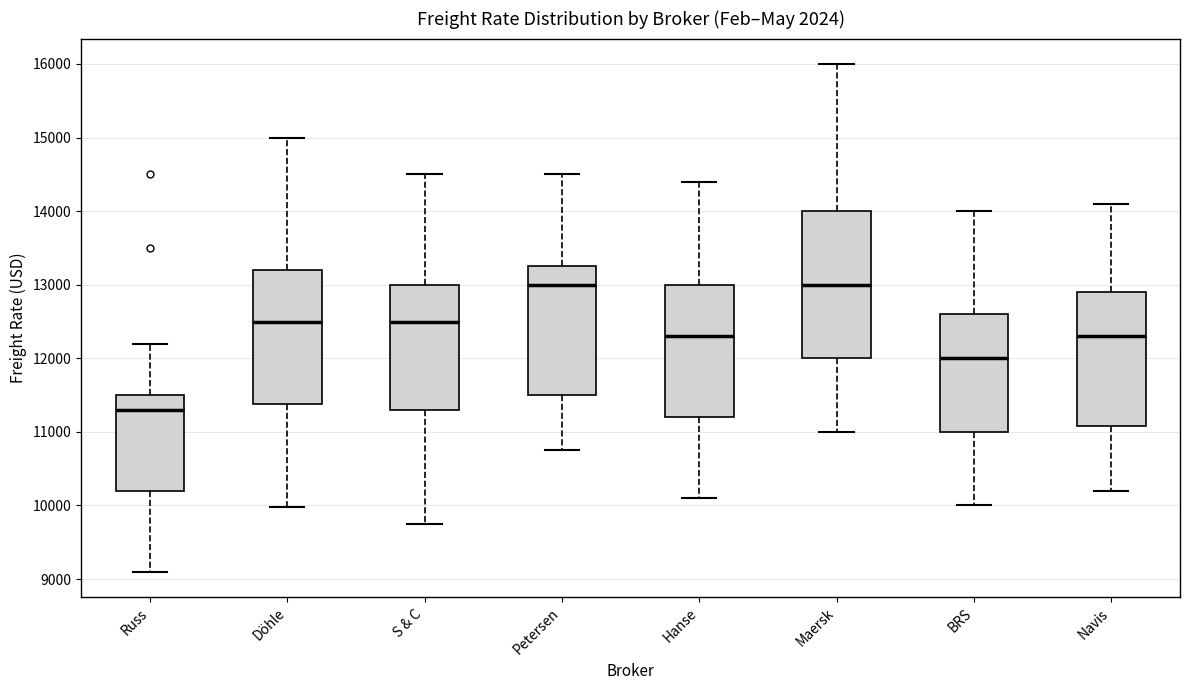

Reading left to right, transcribe this box plot: for each box, give where its median line is, the range the box spans, and where its two whiskers end, as read against the y-axis. The values are not printed on the chart, so give them approximately, as read against the axis.

Russ: median 11300, box 10200 to 11500, whiskers 9100 to 12200
Döhle: median 12500, box 11400 to 13200, whiskers 10000 to 15000
S & C: median 12500, box 11300 to 13000, whiskers 9800 to 14500
Petersen: median 13000, box 11500 to 13300, whiskers 10800 to 14500
Hanse: median 12300, box 11200 to 13000, whiskers 10100 to 14400
Maersk: median 13000, box 12000 to 14000, whiskers 11000 to 16000
BRS: median 12000, box 11000 to 12600, whiskers 10000 to 14000
Navis: median 12300, box 11100 to 12900, whiskers 10200 to 14100